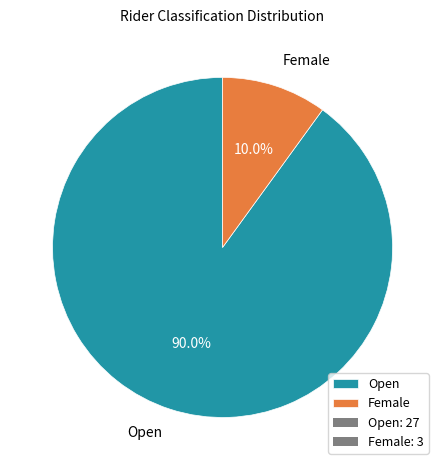

How many segments does this pie chart have?

2